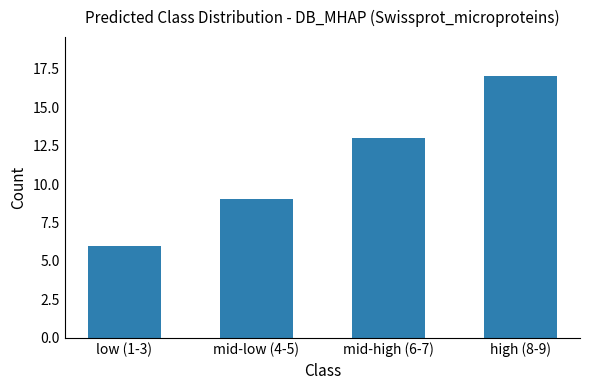

What is the change in value from mid-low (4-5) to high (8-9)?

+8